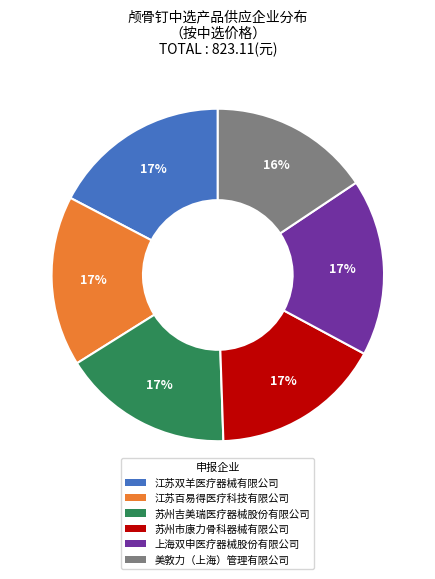

To the nearest percent, what portion does 江苏双羊医疗器械有限公司 represent?

17%